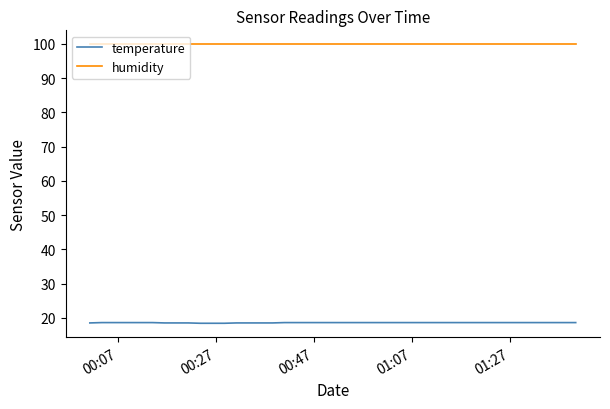

List the series in order of their overall mean, highest first.

humidity, temperature